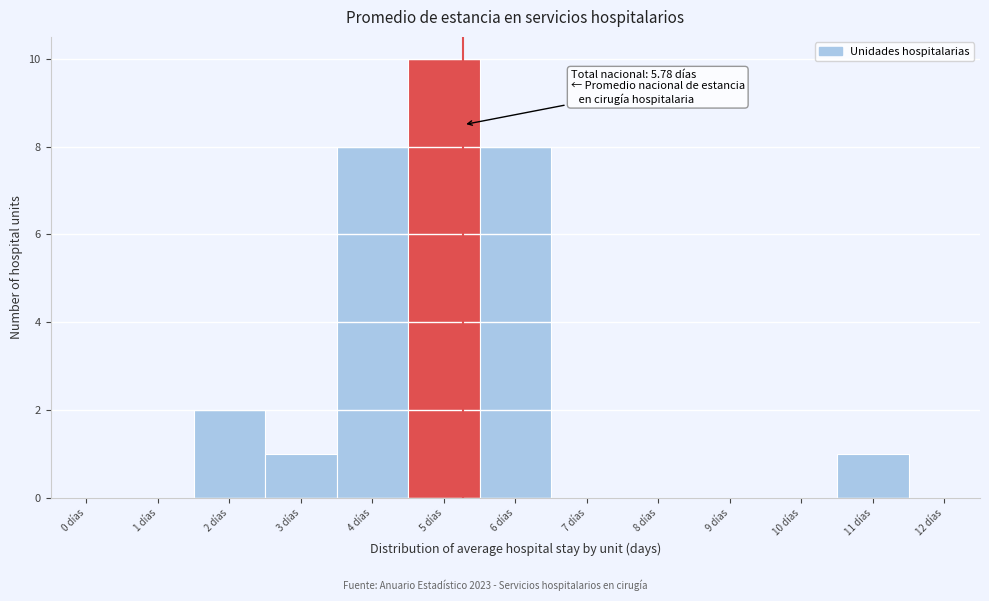

Reading left to right, extract all data points from this chart.

0 días=0	1 días=0	2 días=2	3 días=1	4 días=8	5 días=10	6 días=8	7 días=0	8 días=0	9 días=0	10 días=0	11 días=1	12 días=0